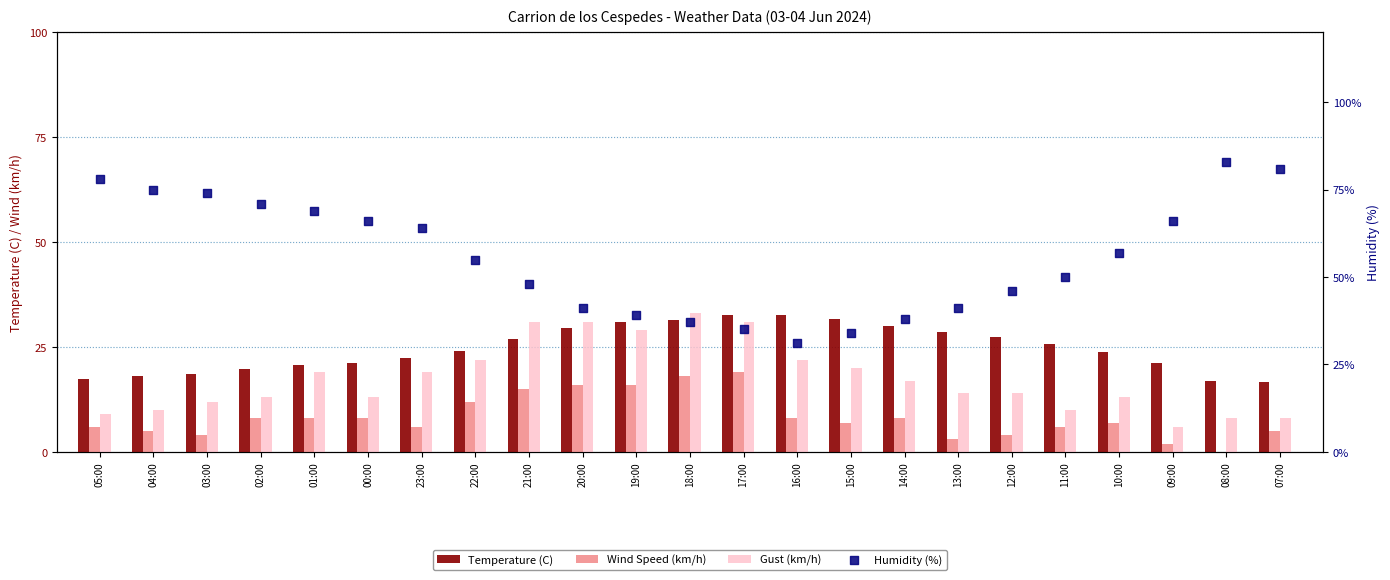

What is the total value across all series at 03:00?

108.5